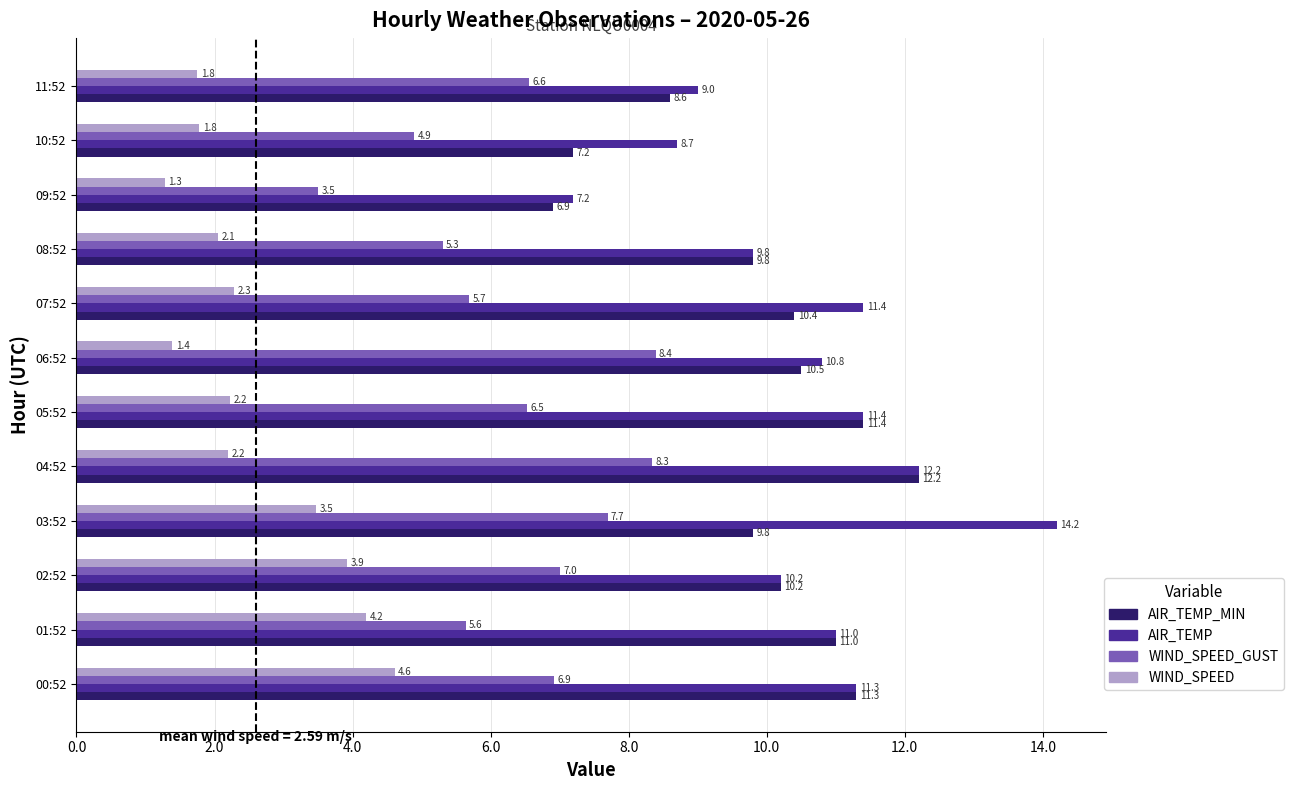

What is the difference between the AIR_TEMP_MIN values at 02:52 and 01:52?

0.8